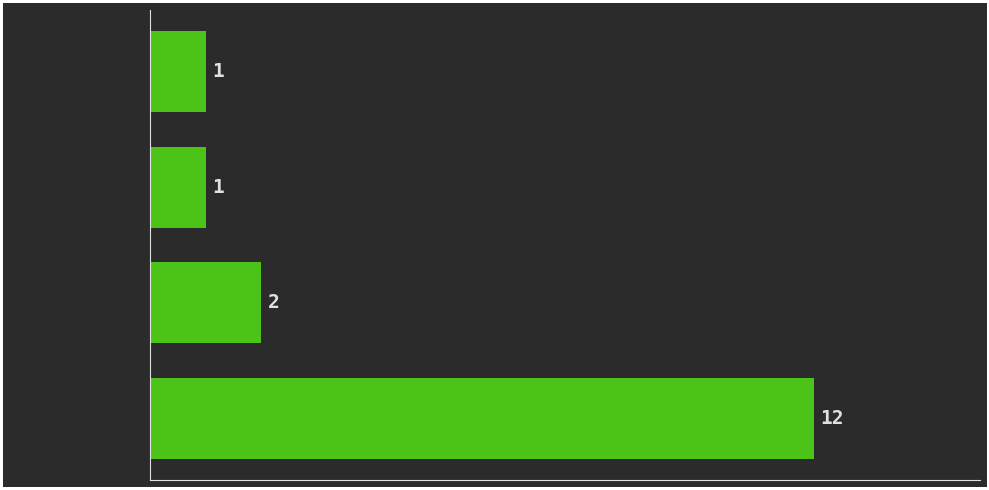

Reading bottom to top, what are all the values shown in this chart?

12	2	1	1